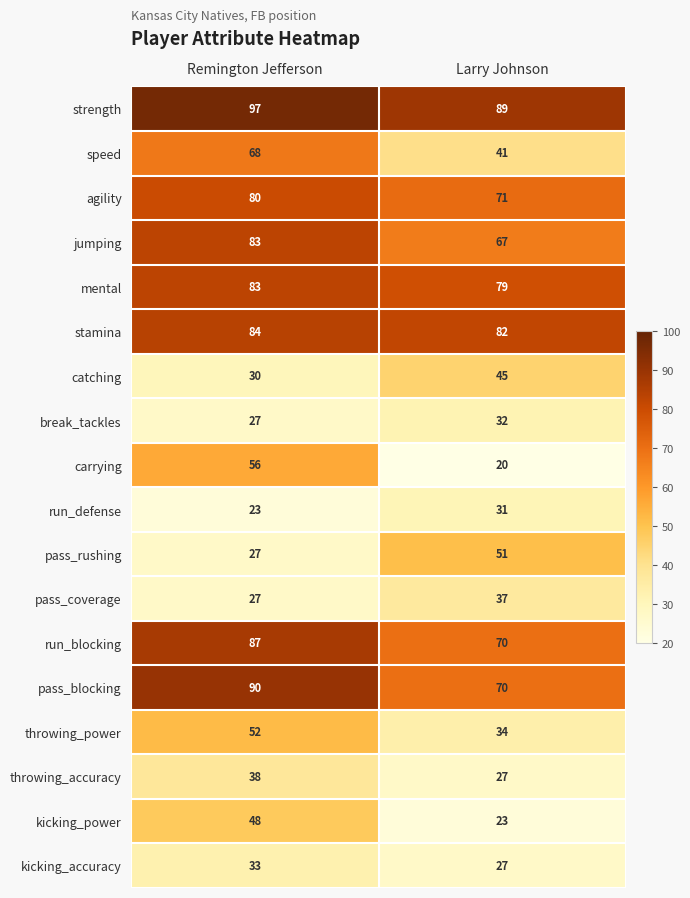

At which category does the chart reach its minimum across all series?

Larry Johnson